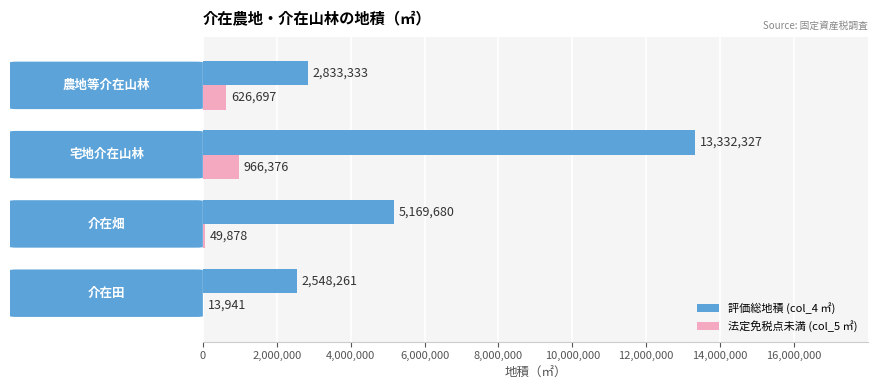

Which series has the largest total across all categories?

評価総地積 (col_4 ㎡)